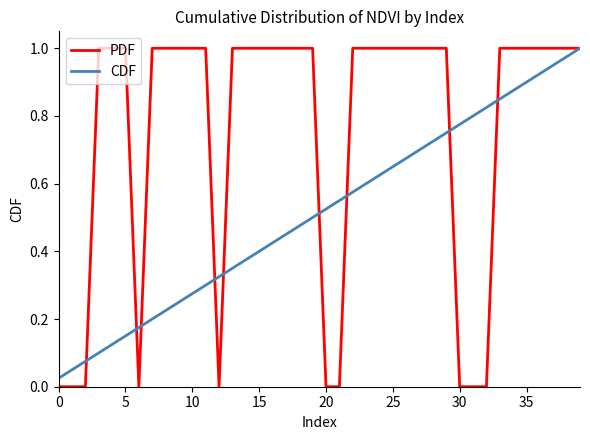

Which series has the largest range (max minus min)?

PDF